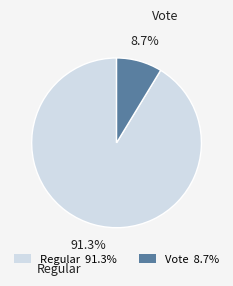

Rank the categories by value from lowest to highest.

Vote, Regular